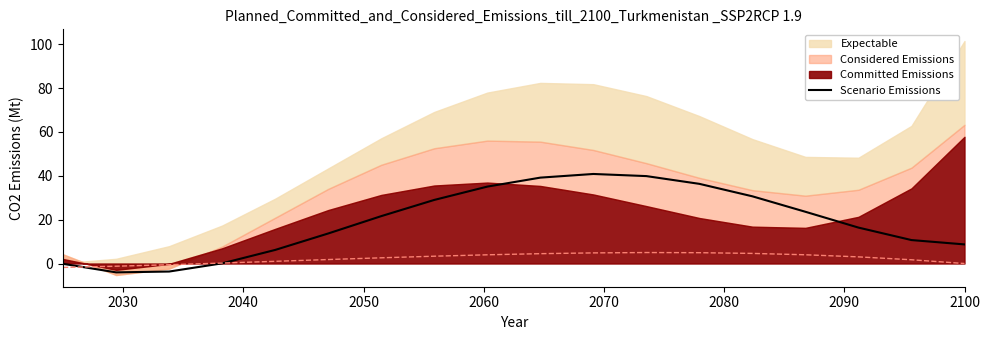

What is the highest value of the Scenario Emissions series?

40.8